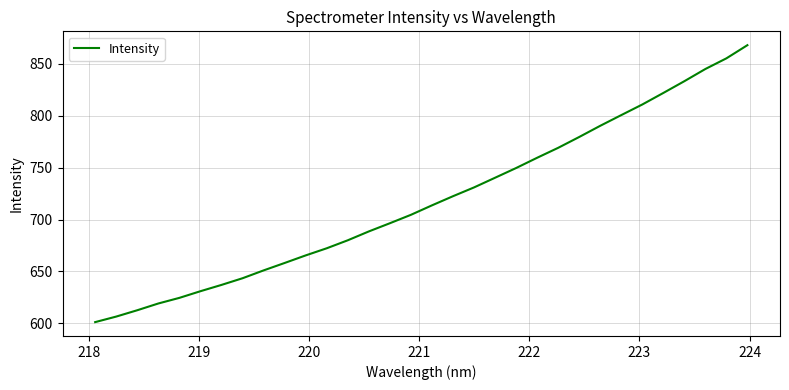

What is the difference between the maximum and minimum values?

266.8